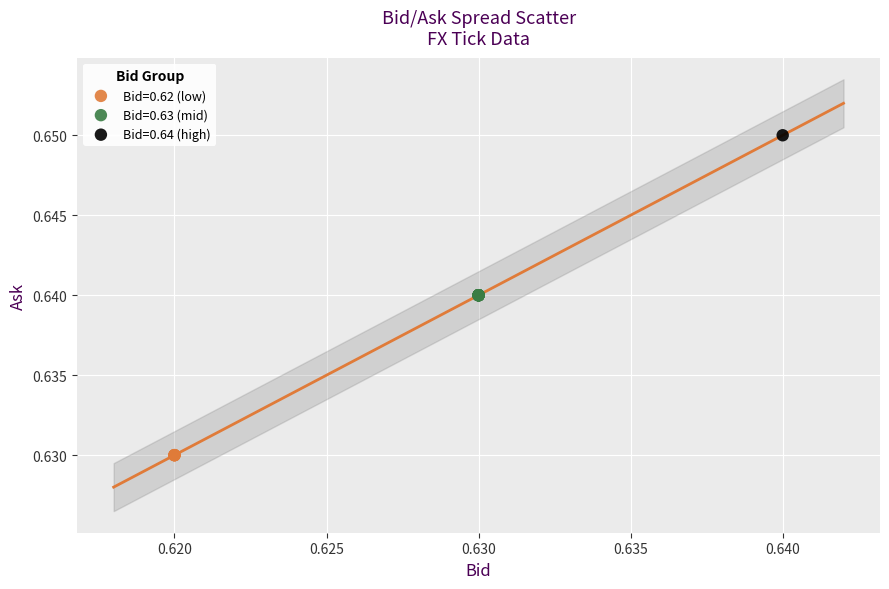

What are all the series names shown in the legend?

Bid=0.62 (low), Bid=0.63 (mid), Bid=0.64 (high)